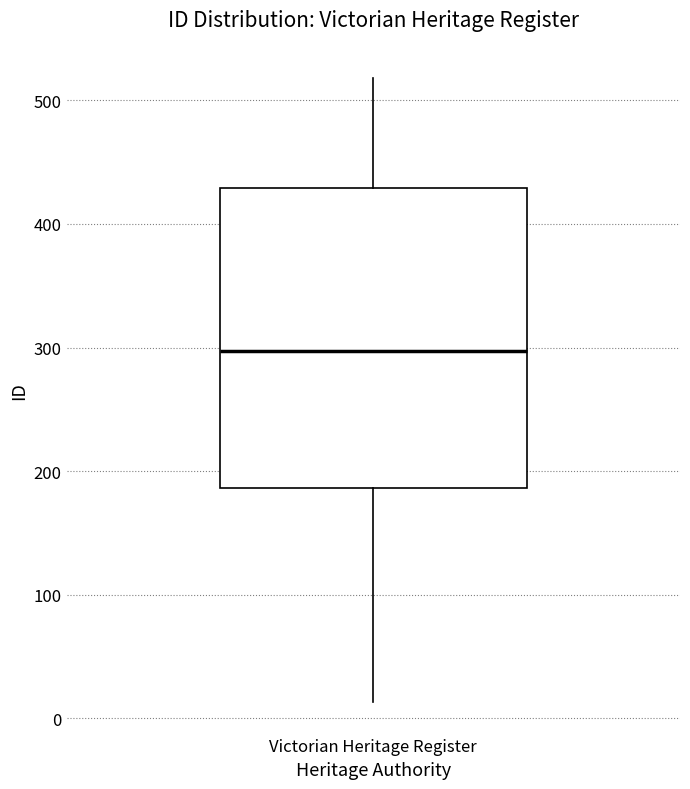

Where is the lower edge of the box for Victorian Heritage Register on the y-axis? The values are not printed on the chart, so give them approximately, as read against the axis.

190